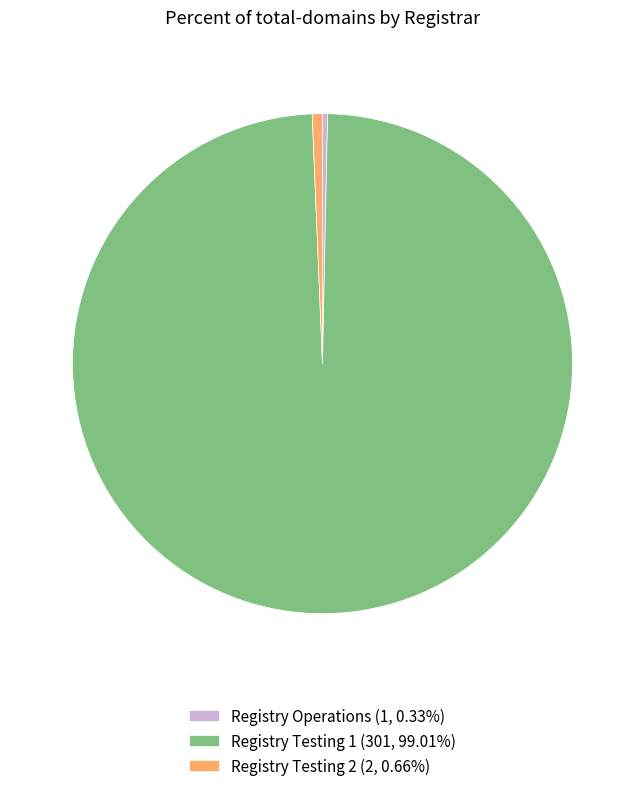

Is there any slice that represents more than half of the pie?

Yes